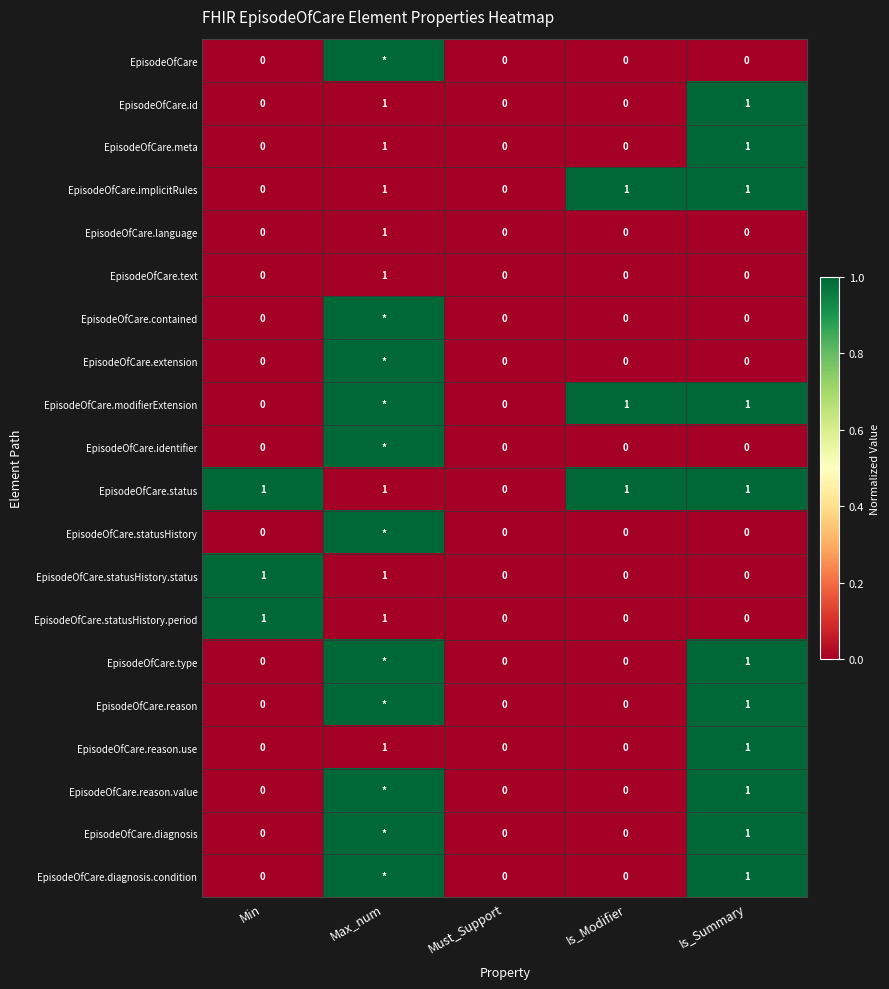

At which category does the chart reach its minimum across all series?

Min